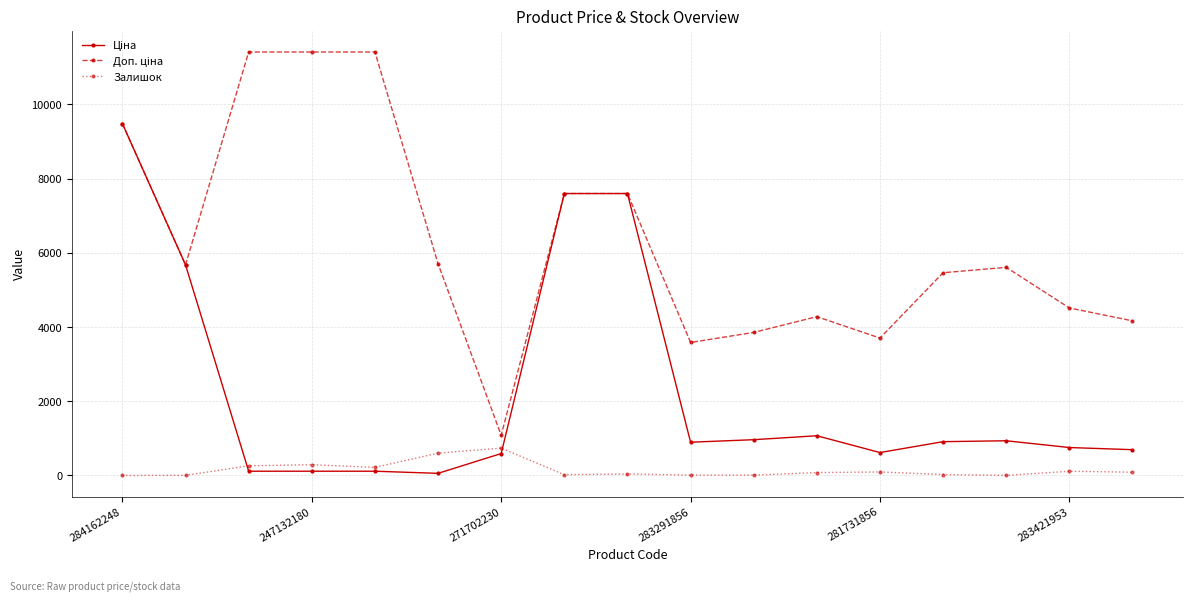

At how many categories does at least one series exceed 7402?

6